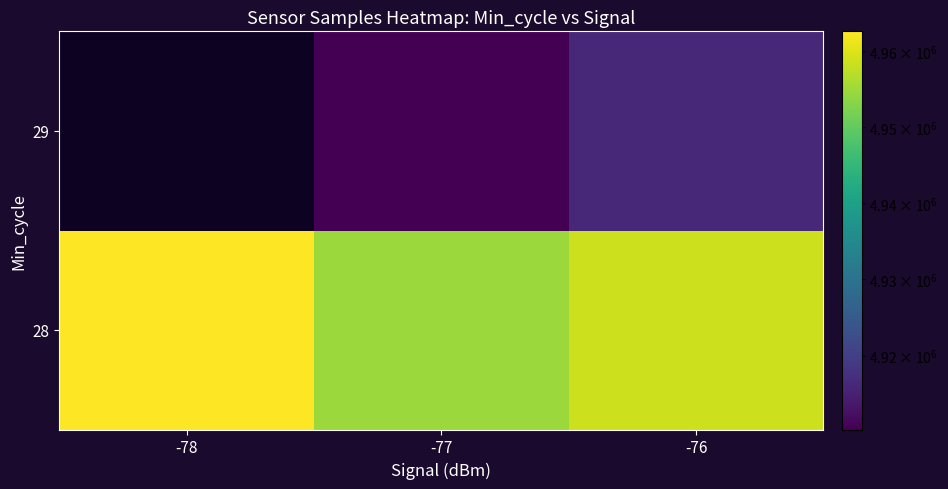

How many data points in 28 are above 4958610?

2